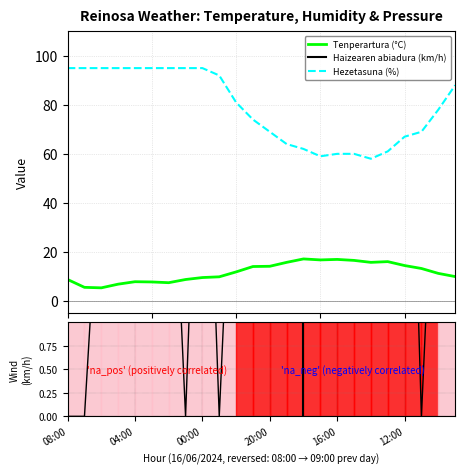

Is the value of Hezetasuna (%) at 12:00 greater than the value of Haizearen abiadura (km/h) at 20:00?

Yes